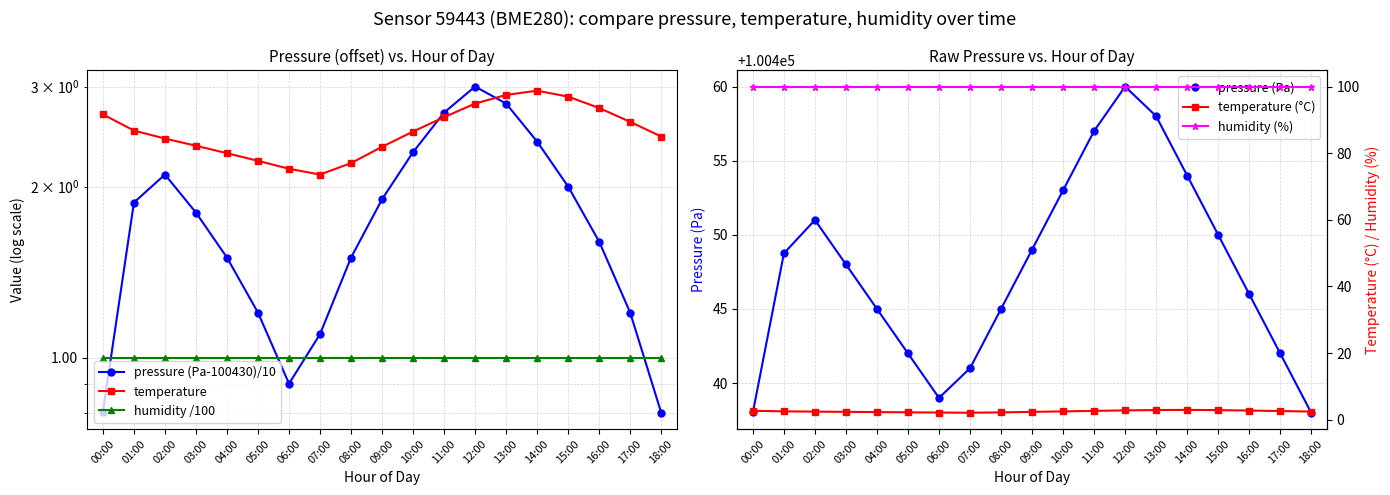

List the labels in order of pressure (Pa-100430)/10 value, largest first.

12:00, 13:00, 11:00, 14:00, 10:00, 02:00, 15:00, 09:00, 01:00, 03:00, 16:00, 04:00, 08:00, 05:00, 17:00, 07:00, 06:00, 00:00, 18:00